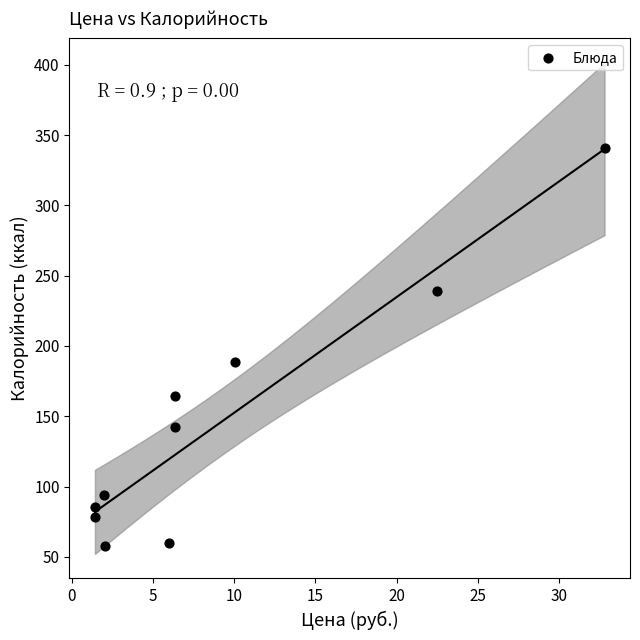

What is the range of X values (max minus min)?

31.4